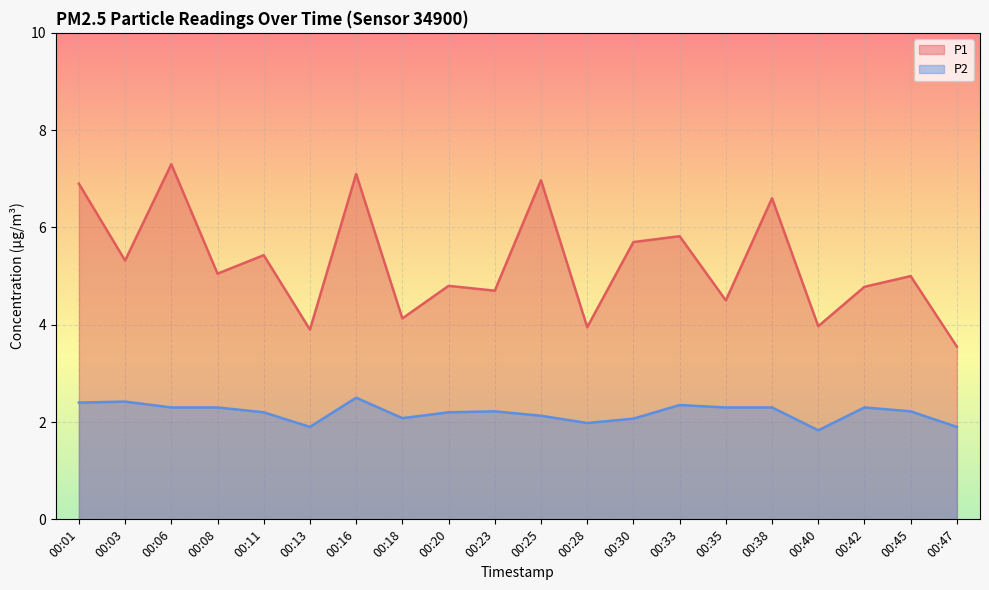

True or false: P1 and P2 intersect in this chart.

False